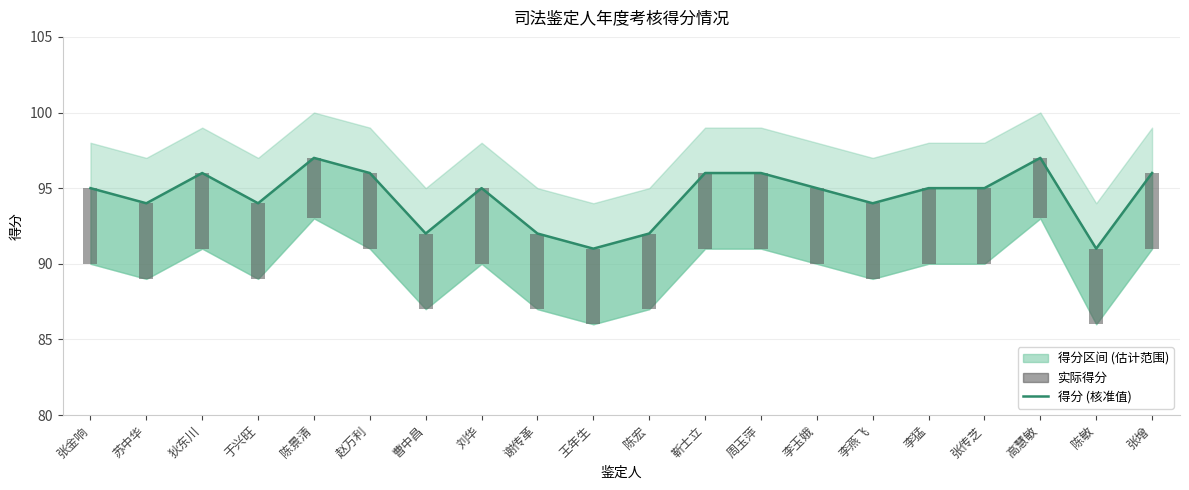

What is the sum of the 实际得分 values at 高慧敏 and 张传芝?

9